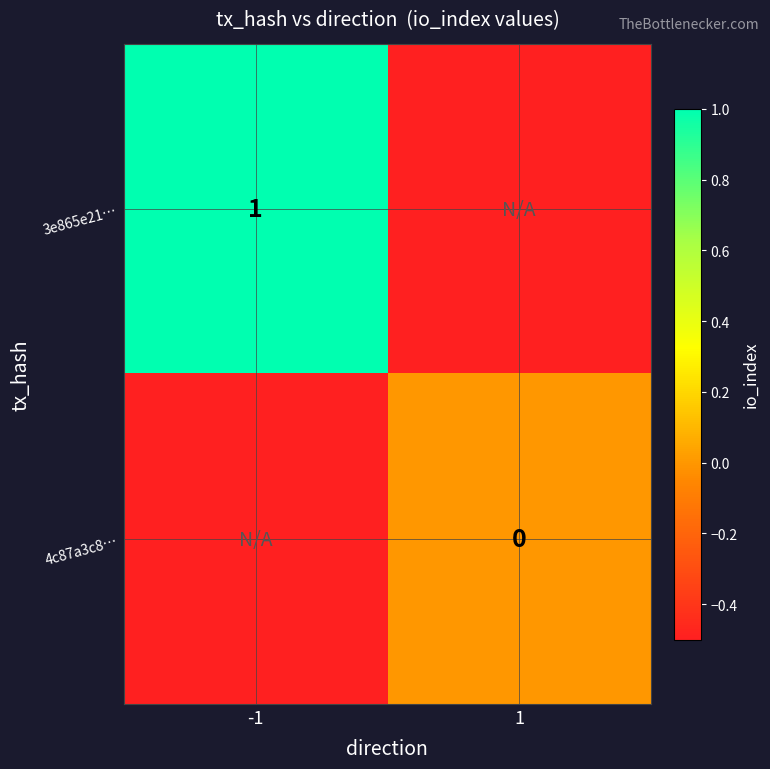

The 3e865e21… series shows 1.4 at -1. True or false?

False